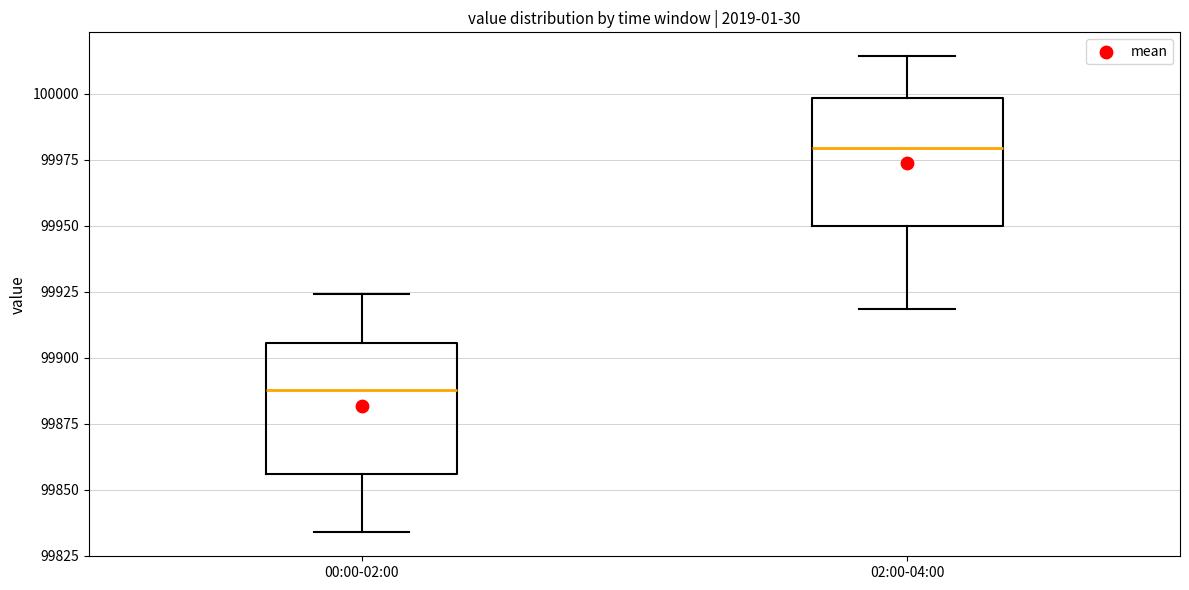

Reading left to right, read every box against the y-axis: the position of its median line, the range the box covers, and the ends of its whiskers. The values are not printed on the chart, so give them approximately, as read against the axis.

00:00-02:00: median 99890, box 99855 to 99905, whiskers 99835 to 99925
02:00-04:00: median 99980, box 99950 to 100000, whiskers 99920 to 100015